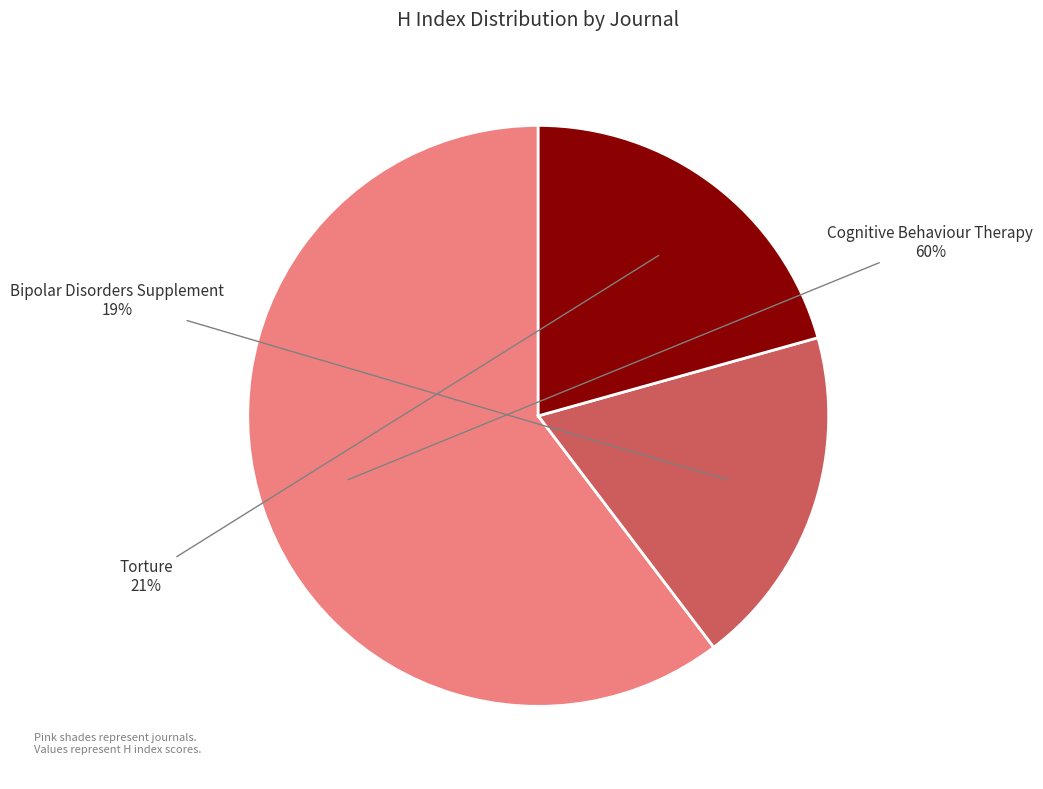

Which slice is the smallest?

Bipolar Disorders Supplement